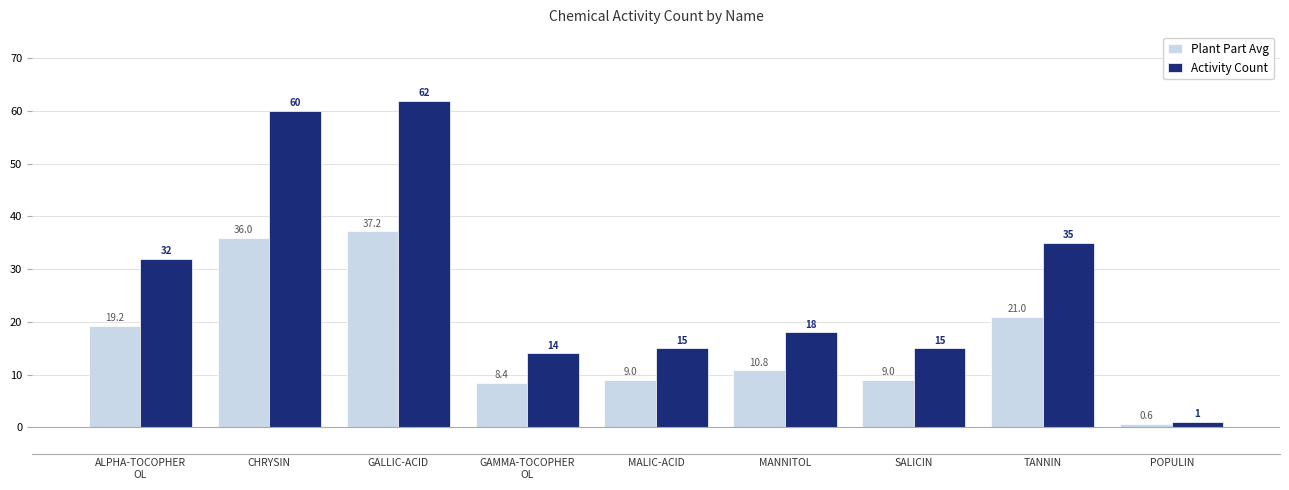

What is the difference between the Plant Part Avg values at MANNITOL and GAMMA-TOCOPHER
OL?

2.4